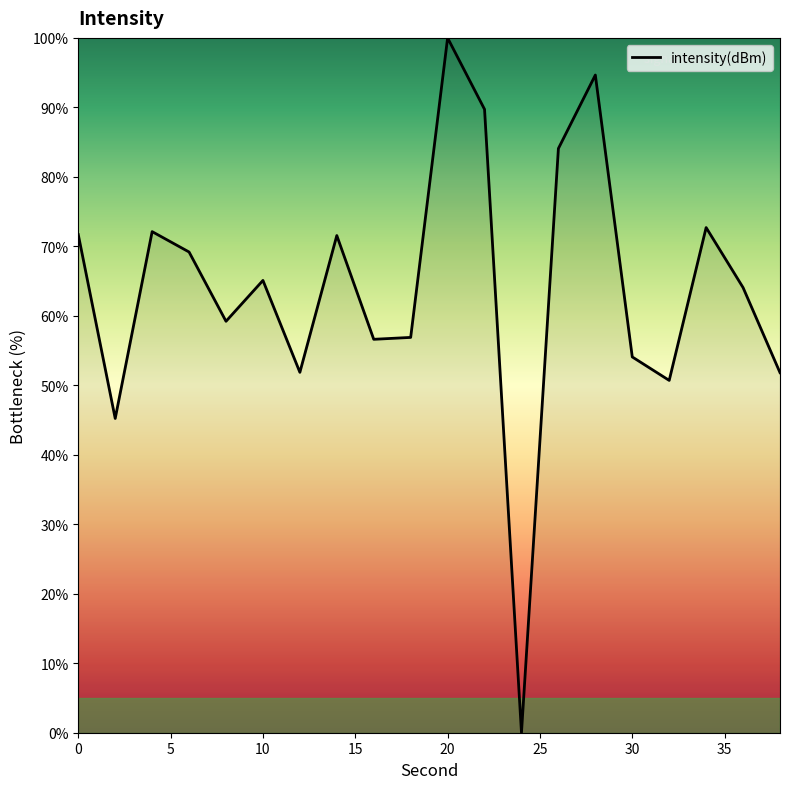

What is the maximum value shown in the chart?

100.0